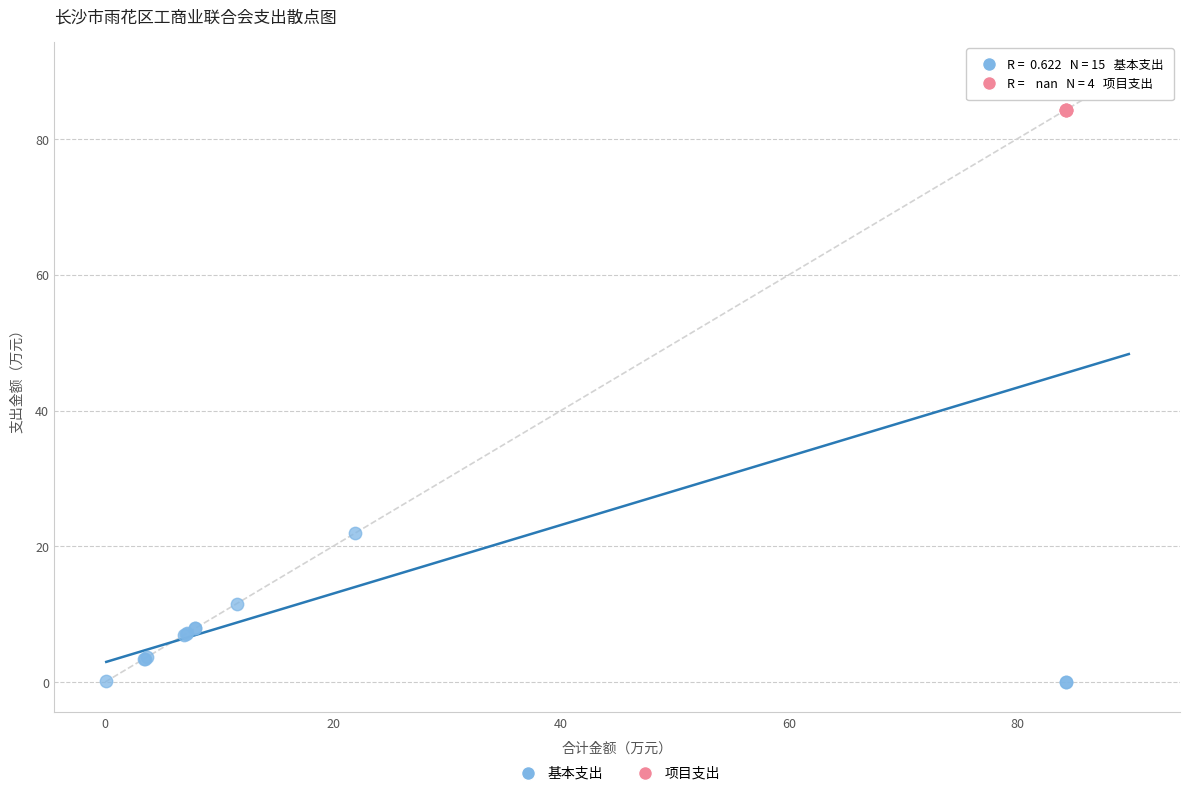

Which series contains the highest Y value?

基本支出